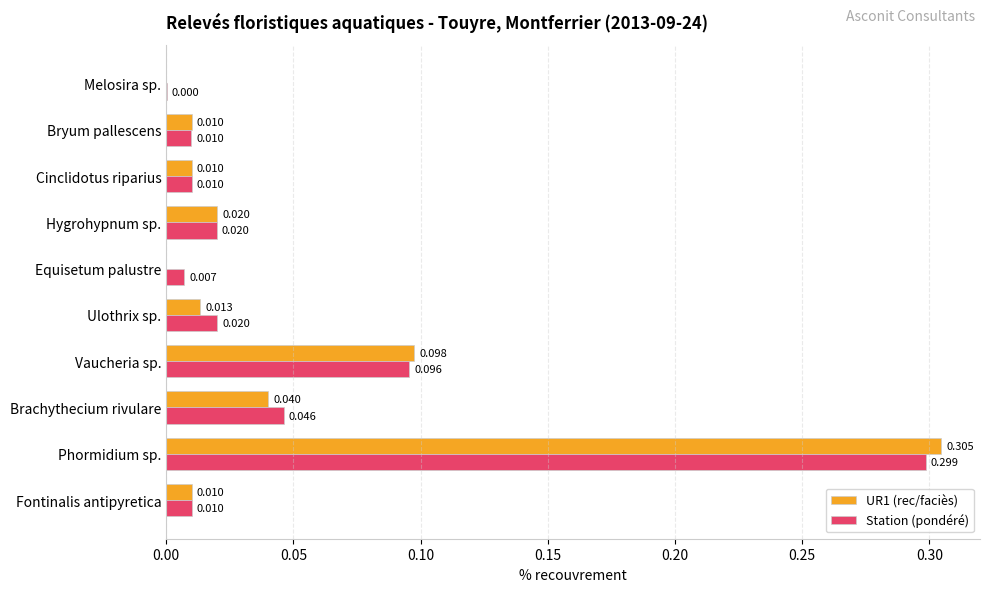

How many values in UR1 (rec/faciès) are above zero?

8